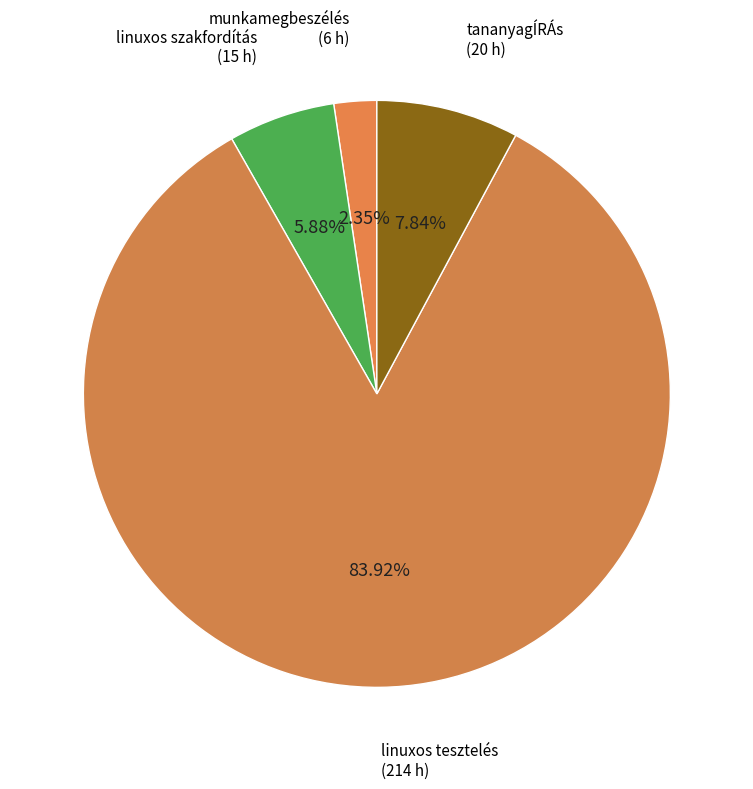

Rank the categories by value from highest to lowest.

linuxos tesztelés, tananyagÍRÁs, linuxos szakfordítás, munkamegbeszélés